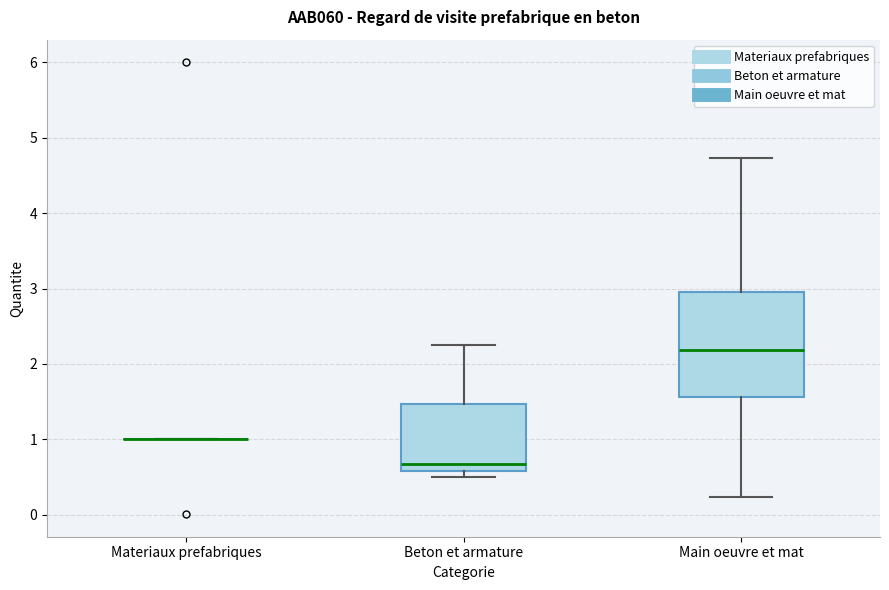

Reading left to right, transcribe this box plot: for each box, give where its median line is, the range the box spans, and where its two whiskers end, as read against the y-axis. The values are not printed on the chart, so give them approximately, as read against the axis.

Materiaux prefabriques: box collapsed to a line at 1.0, whiskers 1.0 to 1.0
Beton et armature: median 0.7, box 0.6 to 1.5, whiskers 0.5 to 2.3
Main oeuvre et mat: median 2.2, box 1.6 to 3.0, whiskers 0.2 to 4.7